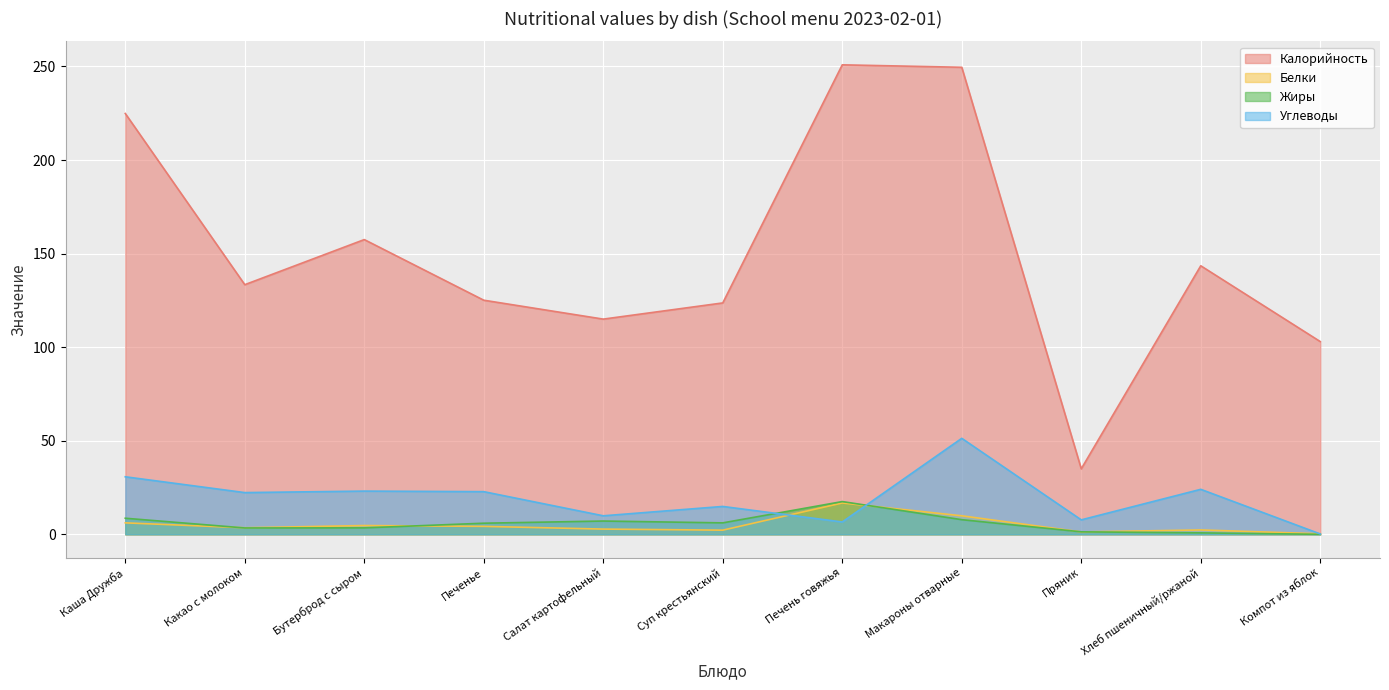

What is the minimum value for Углеводы?

0.2